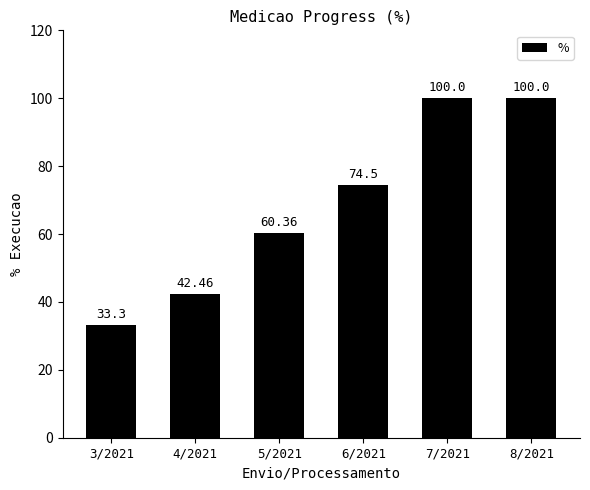

Reading left to right, transcribe all the data shown in this chart.

33.3	42.5	60.4	74.5	100.0	100.0